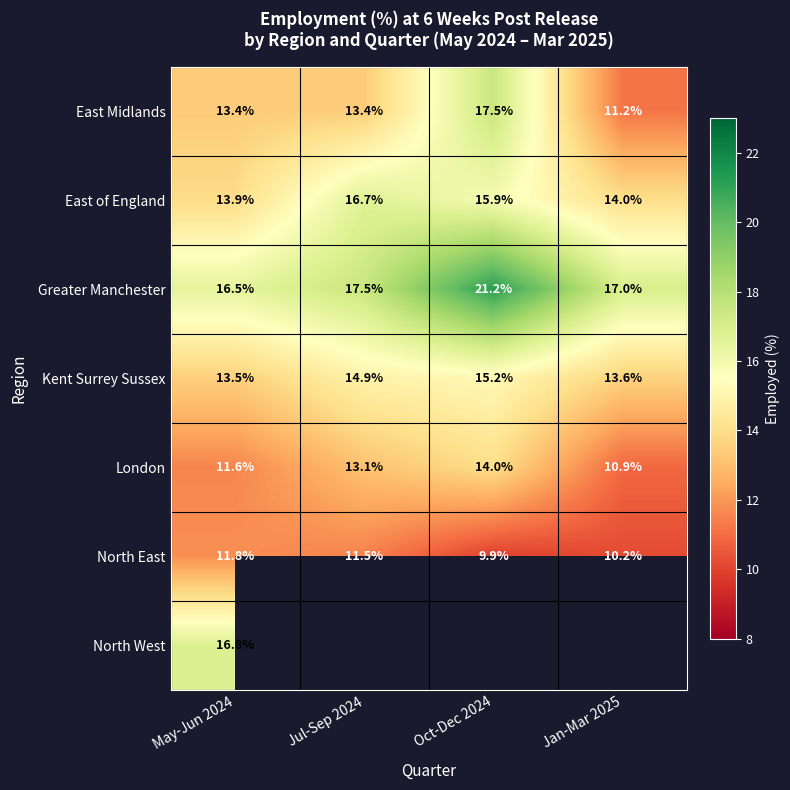

Where does the East Midlands series first go above 13?

May-Jun 2024